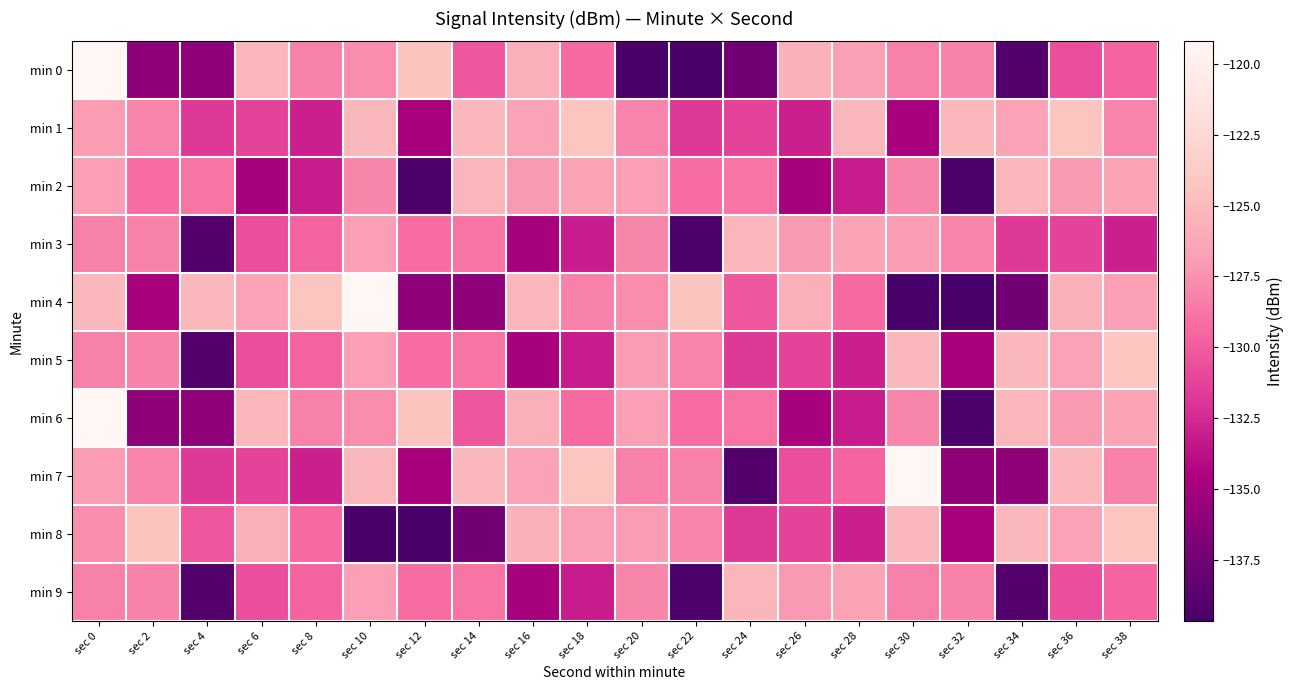

Reading left to right, what are all the values shown in this chart?

min 0: sec 0=-119.2	sec 2=-136.0	sec 4=-136.0	sec 6=-125.2	sec 8=-128.2	sec 10=-127.7	sec 12=-124.3	sec 14=-130.3	sec 16=-125.8	sec 18=-129.3	sec 20=-139.6	sec 22=-139.7	sec 24=-137.5	sec 26=-125.6	sec 28=-126.8	sec 30=-128.2	sec 32=-128.2	sec 34=-139.0	sec 36=-130.7	sec 38=-129.7
min 1: sec 0=-127.0	sec 2=-128.1	sec 4=-131.7	sec 6=-131.2	sec 8=-133.0	sec 10=-125.1	sec 12=-134.7	sec 14=-125.2	sec 16=-126.6	sec 18=-124.3	sec 20=-128.1	sec 22=-131.7	sec 24=-131.2	sec 26=-133.0	sec 28=-125.1	sec 30=-134.7	sec 32=-125.2	sec 34=-126.6	sec 36=-124.3	sec 38=-128.1
min 2: sec 0=-126.8	sec 2=-129.2	sec 4=-128.8	sec 6=-134.9	sec 8=-133.2	sec 10=-128.0	sec 12=-139.4	sec 14=-125.3	sec 16=-127.1	sec 18=-126.5	sec 20=-126.8	sec 22=-129.2	sec 24=-128.8	sec 26=-134.9	sec 28=-133.2	sec 30=-128.0	sec 32=-139.4	sec 34=-125.3	sec 36=-127.1	sec 38=-126.5
min 3: sec 0=-128.2	sec 2=-128.2	sec 4=-139.0	sec 6=-130.7	sec 8=-129.7	sec 10=-126.8	sec 12=-129.2	sec 14=-128.8	sec 16=-134.9	sec 18=-133.2	sec 20=-128.0	sec 22=-139.4	sec 24=-125.3	sec 26=-127.1	sec 28=-126.5	sec 30=-127.0	sec 32=-128.1	sec 34=-131.7	sec 36=-131.2	sec 38=-133.0
min 4: sec 0=-125.1	sec 2=-134.7	sec 4=-125.2	sec 6=-126.6	sec 8=-124.3	sec 10=-119.2	sec 12=-136.0	sec 14=-136.0	sec 16=-125.2	sec 18=-128.2	sec 20=-127.7	sec 22=-124.3	sec 24=-130.3	sec 26=-125.8	sec 28=-129.3	sec 30=-139.6	sec 32=-139.7	sec 34=-137.5	sec 36=-125.6	sec 38=-126.8
min 5: sec 0=-128.2	sec 2=-128.2	sec 4=-139.0	sec 6=-130.7	sec 8=-129.7	sec 10=-126.8	sec 12=-129.2	sec 14=-128.8	sec 16=-134.9	sec 18=-133.2	sec 20=-127.0	sec 22=-128.1	sec 24=-131.7	sec 26=-131.2	sec 28=-133.0	sec 30=-125.1	sec 32=-134.7	sec 34=-125.2	sec 36=-126.6	sec 38=-124.3
min 6: sec 0=-119.2	sec 2=-136.0	sec 4=-136.0	sec 6=-125.2	sec 8=-128.2	sec 10=-127.7	sec 12=-124.3	sec 14=-130.3	sec 16=-125.8	sec 18=-129.3	sec 20=-126.8	sec 22=-129.2	sec 24=-128.8	sec 26=-134.9	sec 28=-133.2	sec 30=-128.0	sec 32=-139.4	sec 34=-125.3	sec 36=-127.1	sec 38=-126.5
min 7: sec 0=-127.0	sec 2=-128.1	sec 4=-131.7	sec 6=-131.2	sec 8=-133.0	sec 10=-125.1	sec 12=-134.7	sec 14=-125.2	sec 16=-126.6	sec 18=-124.3	sec 20=-128.2	sec 22=-128.2	sec 24=-139.0	sec 26=-130.7	sec 28=-129.7	sec 30=-119.2	sec 32=-136.0	sec 34=-136.0	sec 36=-125.2	sec 38=-128.2
min 8: sec 0=-127.7	sec 2=-124.3	sec 4=-130.3	sec 6=-125.8	sec 8=-129.3	sec 10=-139.6	sec 12=-139.7	sec 14=-137.5	sec 16=-125.6	sec 18=-126.8	sec 20=-127.0	sec 22=-128.1	sec 24=-131.7	sec 26=-131.2	sec 28=-133.0	sec 30=-125.1	sec 32=-134.7	sec 34=-125.2	sec 36=-126.6	sec 38=-124.3
min 9: sec 0=-128.2	sec 2=-128.2	sec 4=-139.0	sec 6=-130.7	sec 8=-129.7	sec 10=-126.8	sec 12=-129.2	sec 14=-128.8	sec 16=-134.9	sec 18=-133.2	sec 20=-128.0	sec 22=-139.4	sec 24=-125.3	sec 26=-127.1	sec 28=-126.5	sec 30=-128.2	sec 32=-128.2	sec 34=-139.0	sec 36=-130.7	sec 38=-129.7